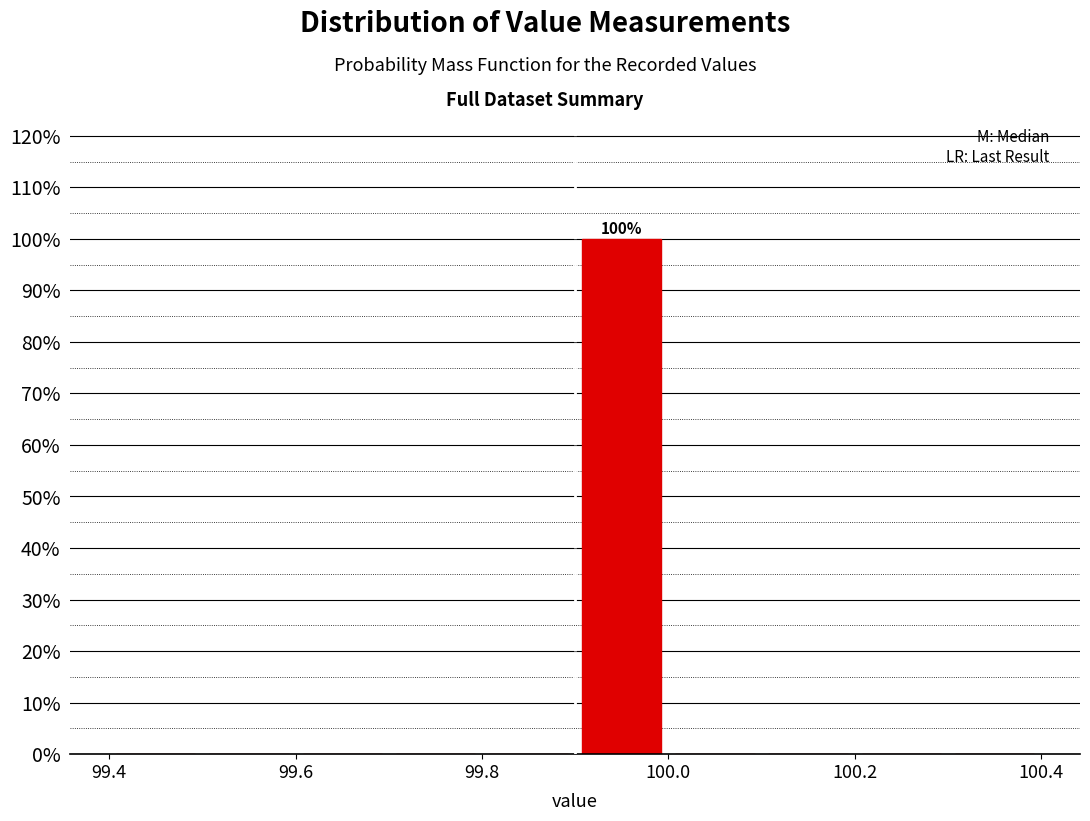

Which range on the x-axis has the tallest bar?

99.9 to 100.0